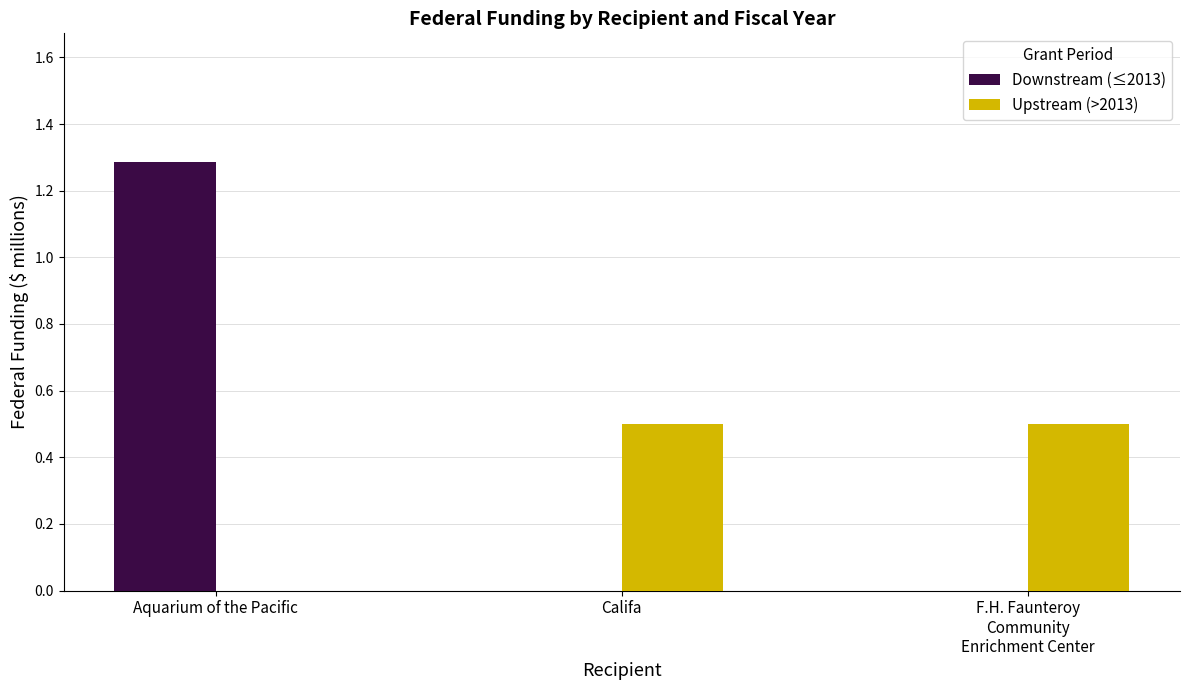

Count the Upstream (>2013) values in the range 0 to 1.

3